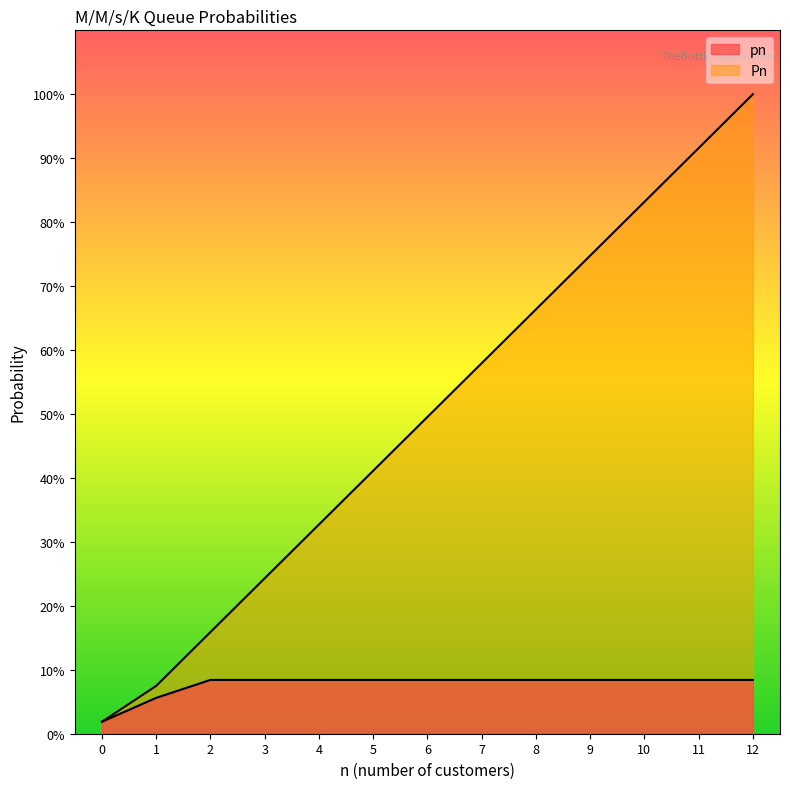

What is the spread (max minus min) of values at 11?

0.8